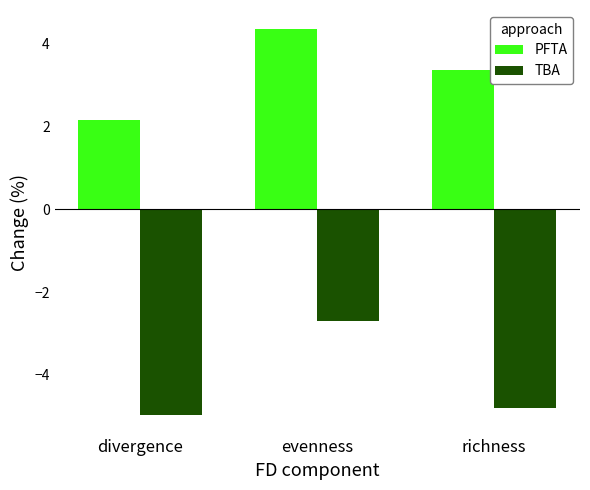

What is the minimum value shown in the chart?

-5.0